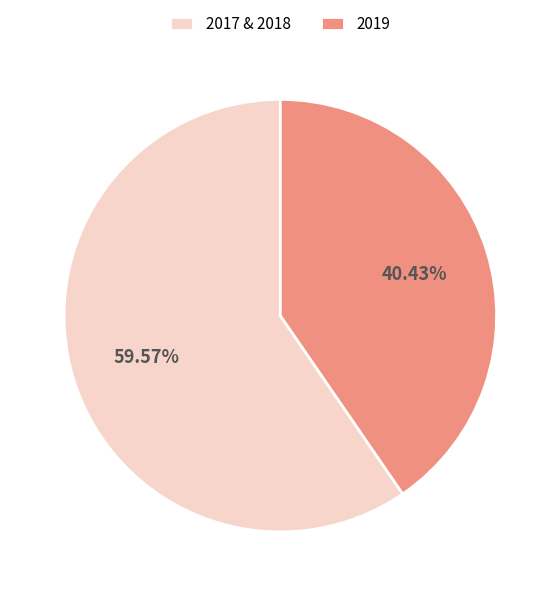

Which has a higher value, 2017 & 2018 or 2019?

2017 & 2018